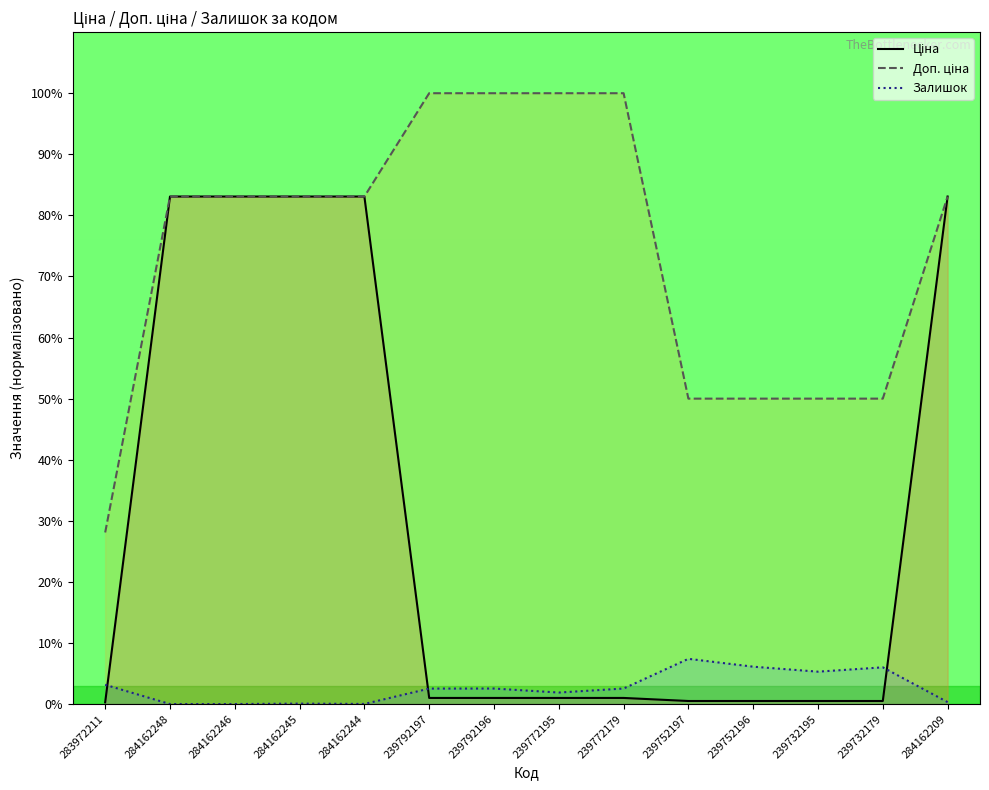

Where is Доп. ціна nearest to the value 64?

239752197